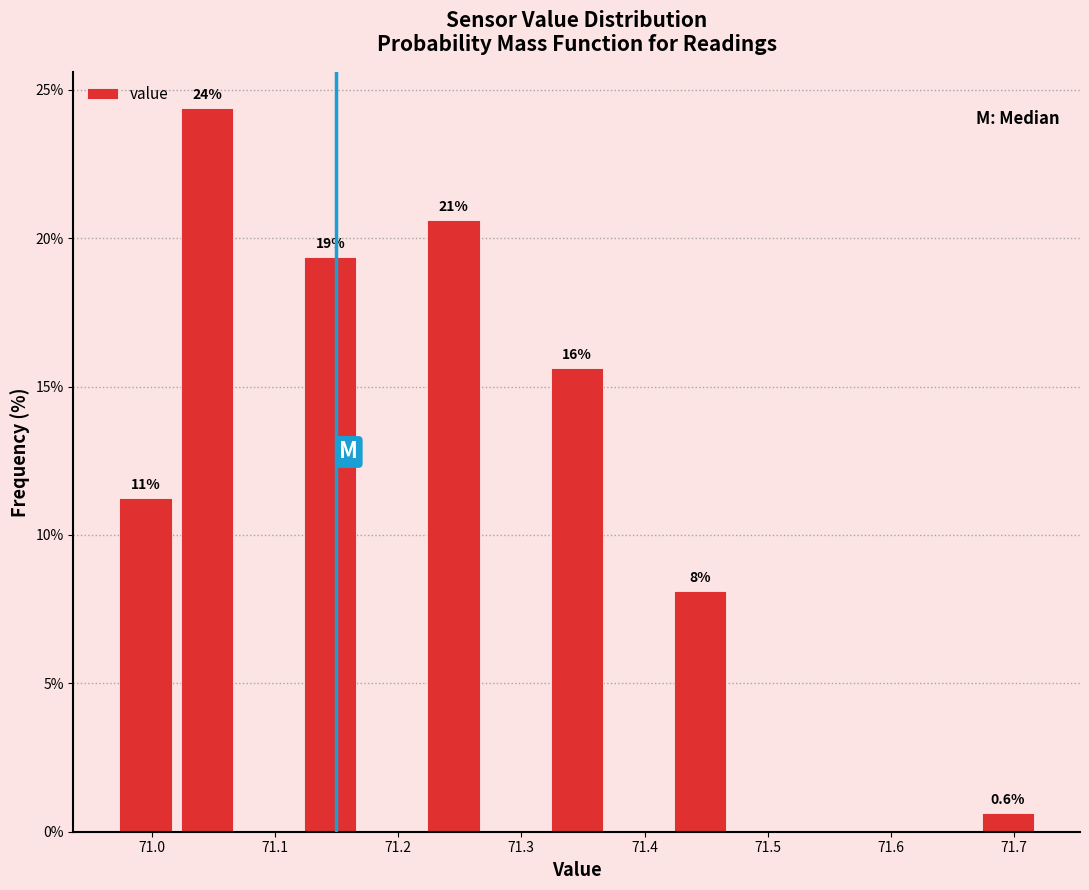

Over which range of the x-axis is the bar tallest?

71.02 to 71.07